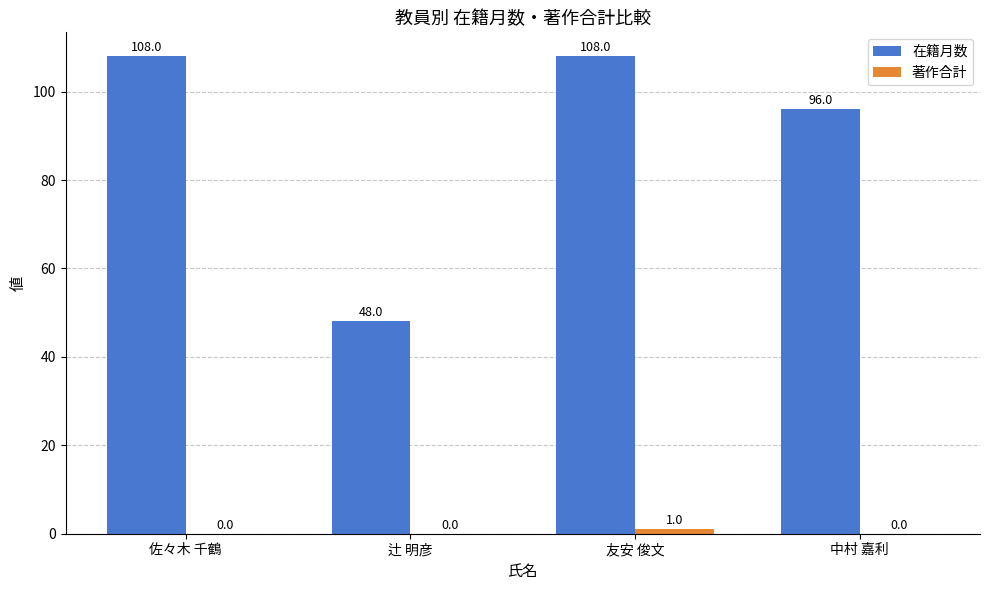

Does the chart contain stacked bars?

No